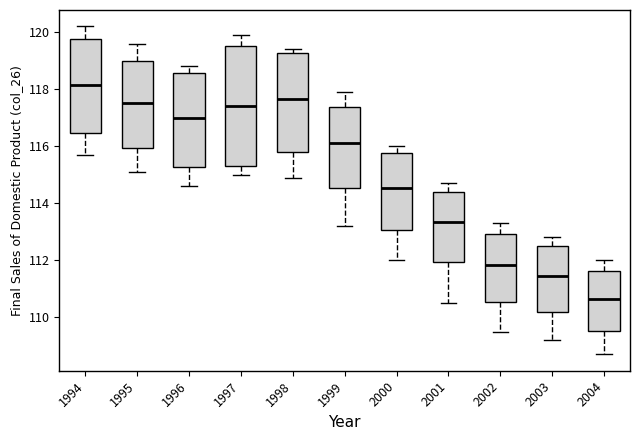

Reading left to right, transcribe this box plot: for each box, give where its median line is, the range the box spans, and where its two whiskers end, as read against the y-axis. The values are not printed on the chart, so give them approximately, as read against the axis.

1994: median 118.2, box 116.4 to 119.8, whiskers 115.8 to 120.2
1995: median 117.6, box 116.0 to 119.0, whiskers 115.2 to 119.6
1996: median 117.0, box 115.2 to 118.6, whiskers 114.6 to 118.8
1997: median 117.4, box 115.4 to 119.6, whiskers 115.0 to 120.0
1998: median 117.6, box 115.8 to 119.2, whiskers 115.0 to 119.4
1999: median 116.2, box 114.6 to 117.4, whiskers 113.2 to 118.0
2000: median 114.6, box 113.0 to 115.8, whiskers 112.0 to 116.0
2001: median 113.4, box 112.0 to 114.4, whiskers 110.6 to 114.8
2002: median 111.8, box 110.6 to 113.0, whiskers 109.6 to 113.4
2003: median 111.4, box 110.2 to 112.6, whiskers 109.2 to 112.8
2004: median 110.6, box 109.6 to 111.6, whiskers 108.8 to 112.0